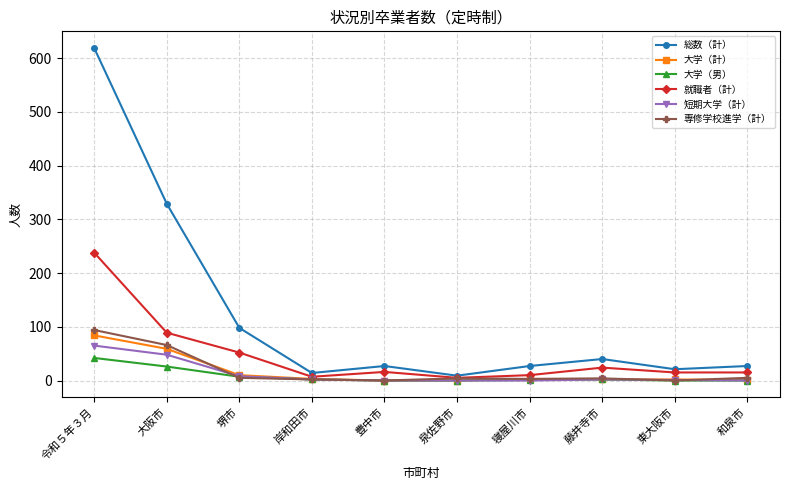

Which category has the highest value in the 就職者（計） series?

令和５年３月